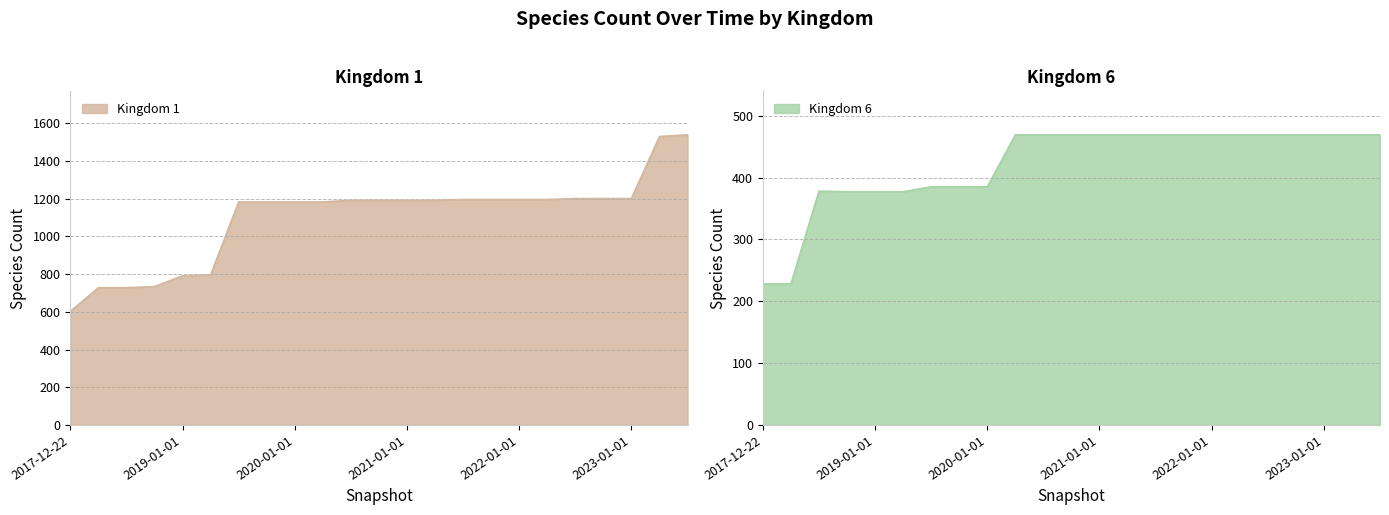

What is the value of the Kingdom 6 point at the 18th from the left?

469